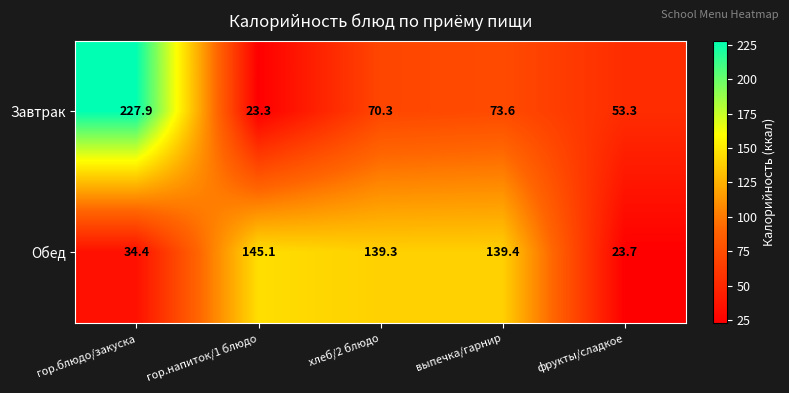

Reading left to right, transcribe all the data shown in this chart.

Завтрак: 227.9	23.3	70.3	73.6	53.3
Обед: 34.4	145.1	139.3	139.4	23.7